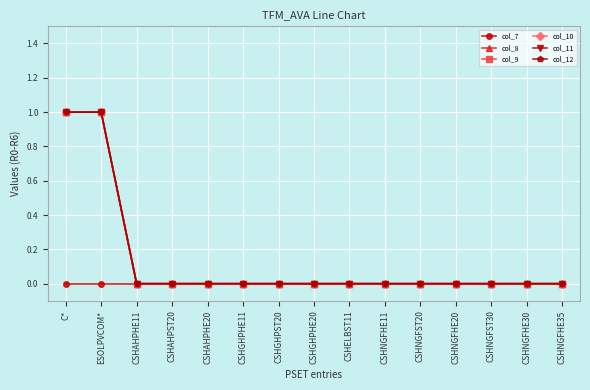

Is this an area chart (filled region under the line)?

No